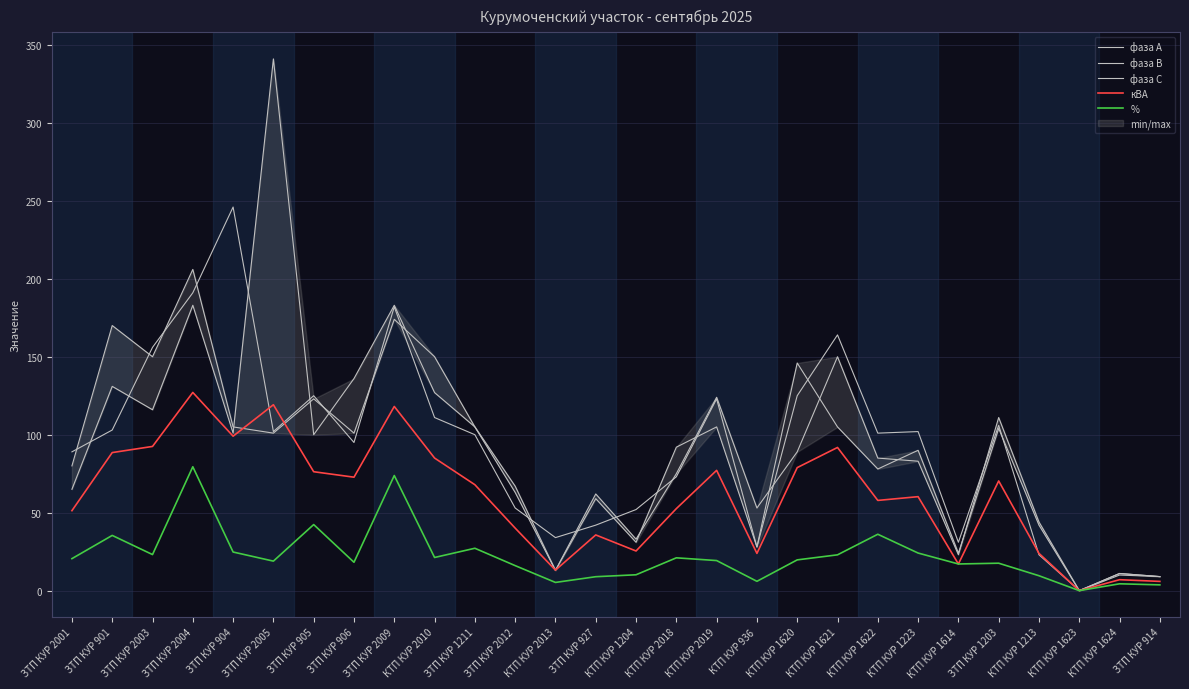

What is the total value across all series at ЗТП КУР 927?

207.6